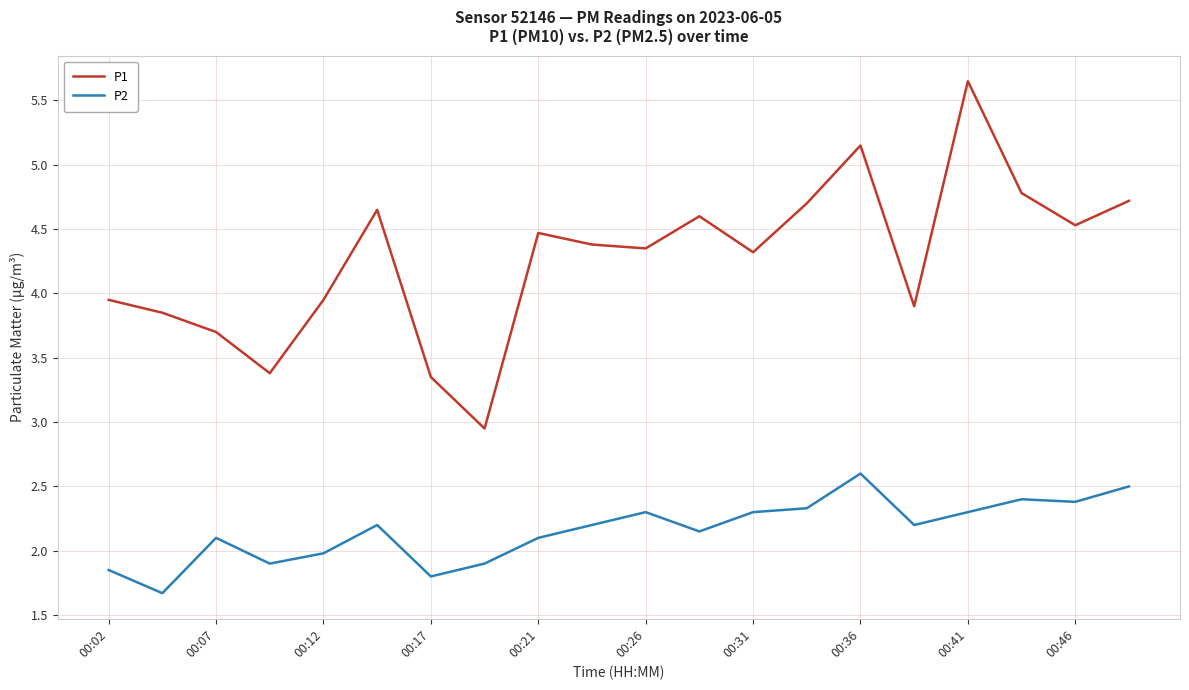

List the series in order of their peak value, lowest first.

P2, P1